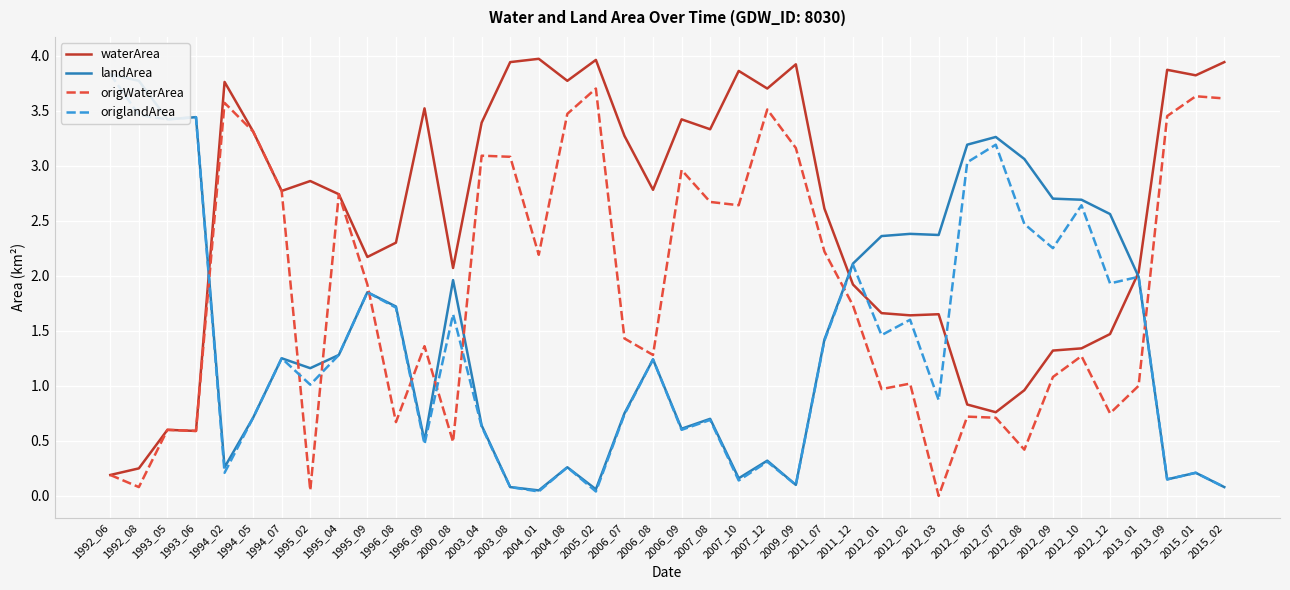

Read the waterArea value at 1994_07.

2.8